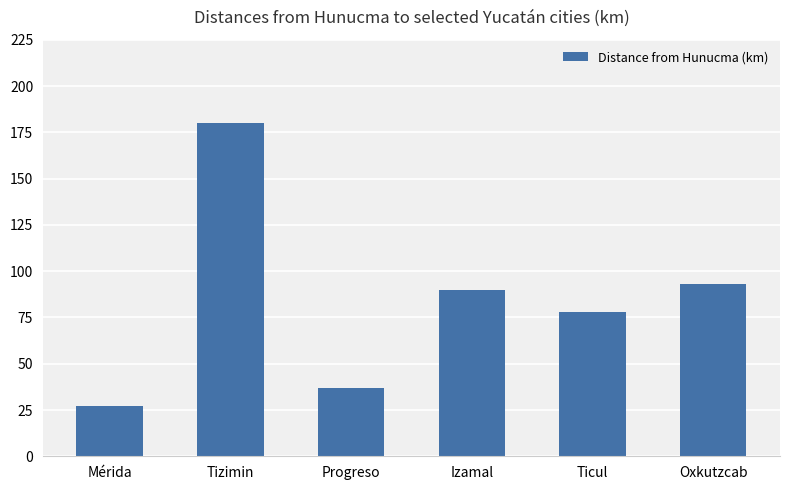

The chart shows a value of 78 at Ticul. True or false?

True